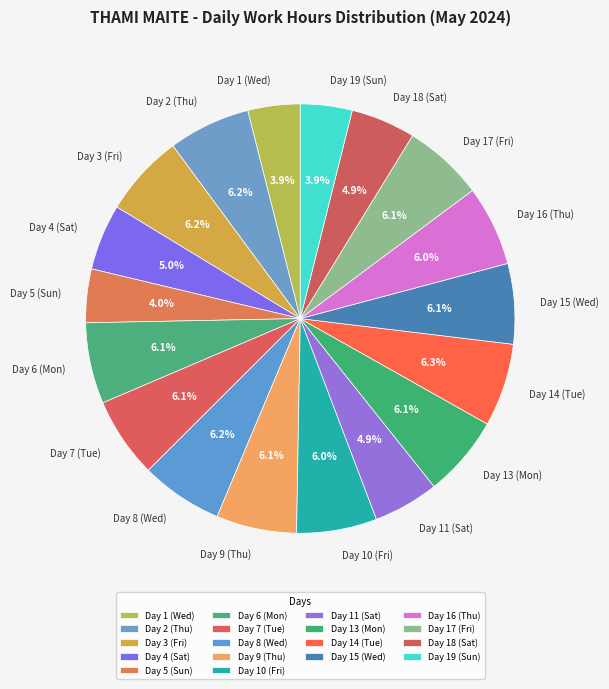

To the nearest percent, what portion does Day 9 (Thu) represent?

6%